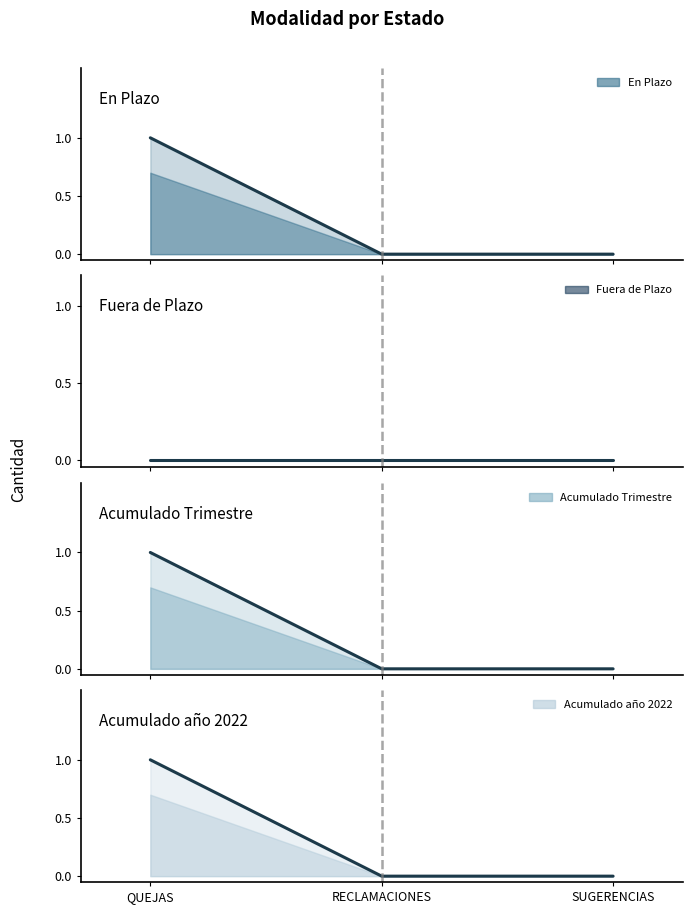

What is the sum of all Acumulado año 2022 values?

1